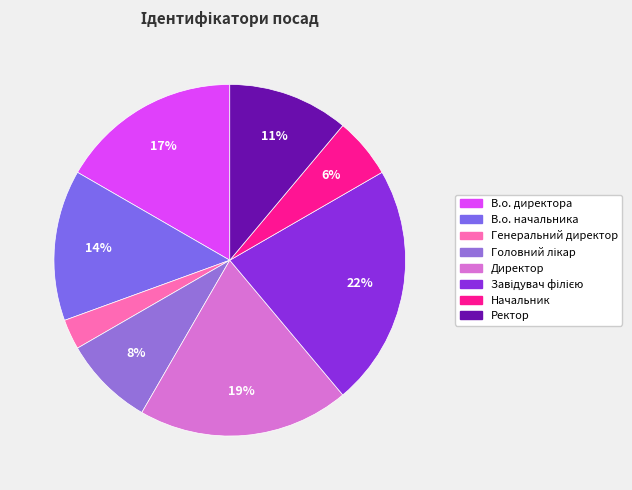

How many segments does this pie chart have?

8